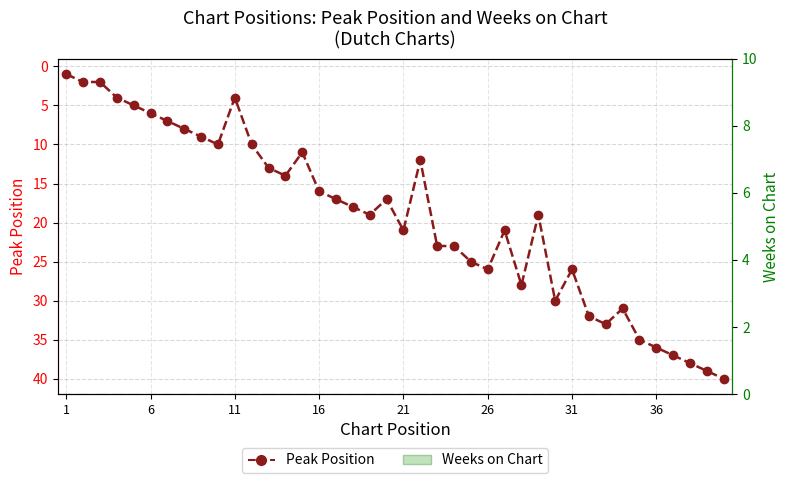

Is it true that Weeks on Chart equals 0 at 16?

True